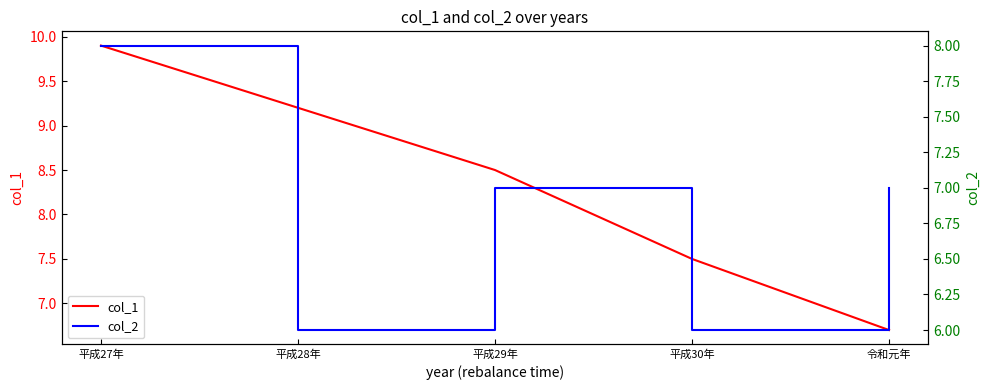

List the series in order of their peak value, lowest first.

col_2, col_1